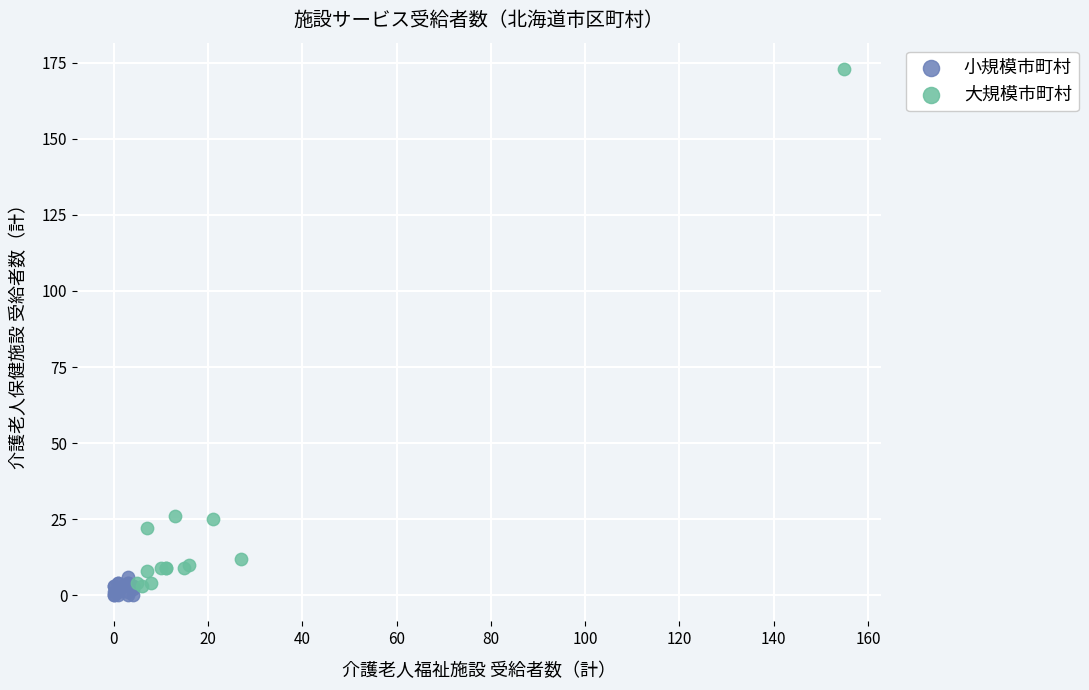

Which series contains the highest Y value?

大規模市町村